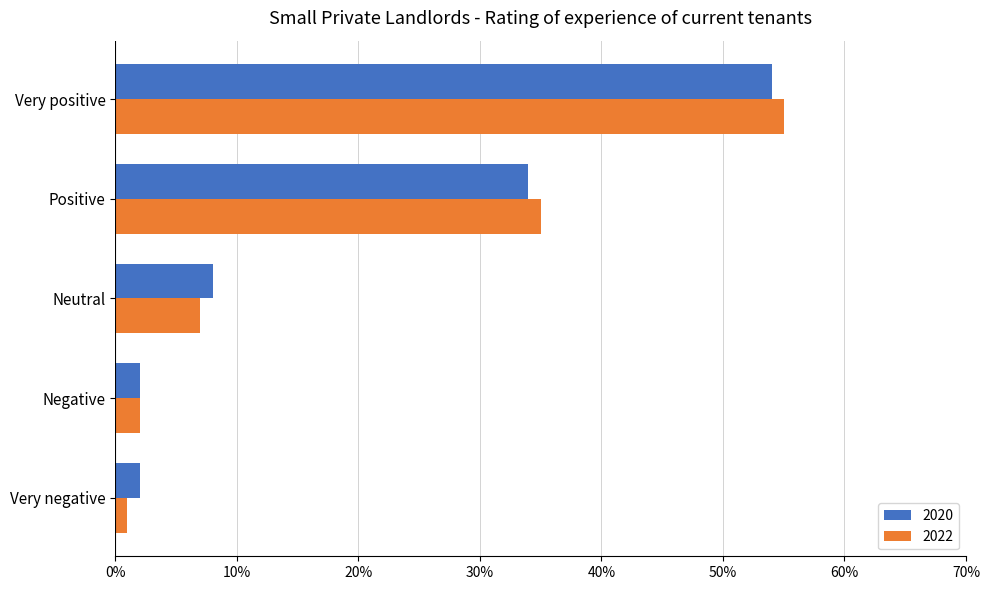

What is the average value of the 2022 series?

0.2